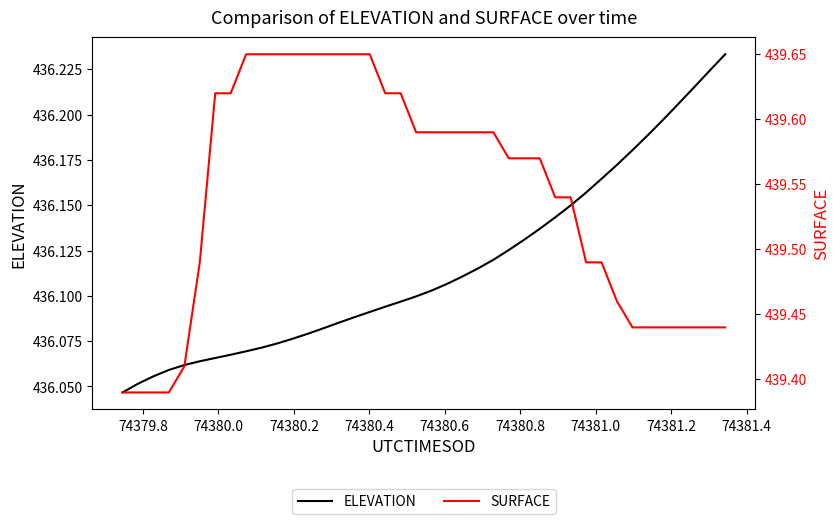

Reading left to right, list all the values displayed in this chart.

ELEVATION: 436.0	436.1	436.1	436.1	436.1	436.1	436.1	436.1	436.1	436.1	436.1	436.1	436.1	436.1	436.1	436.1	436.1	436.1	436.1	436.1	436.1	436.1	436.1	436.1	436.1	436.1	436.1	436.1	436.1	436.1	436.2	436.2	436.2	436.2	436.2	436.2	436.2	436.2	436.2	436.2
SURFACE: 439.4	439.4	439.4	439.4	439.4	439.5	439.6	439.6	439.6	439.6	439.6	439.6	439.6	439.6	439.6	439.6	439.6	439.6	439.6	439.6	439.6	439.6	439.6	439.6	439.6	439.6	439.6	439.6	439.5	439.5	439.5	439.5	439.5	439.4	439.4	439.4	439.4	439.4	439.4	439.4